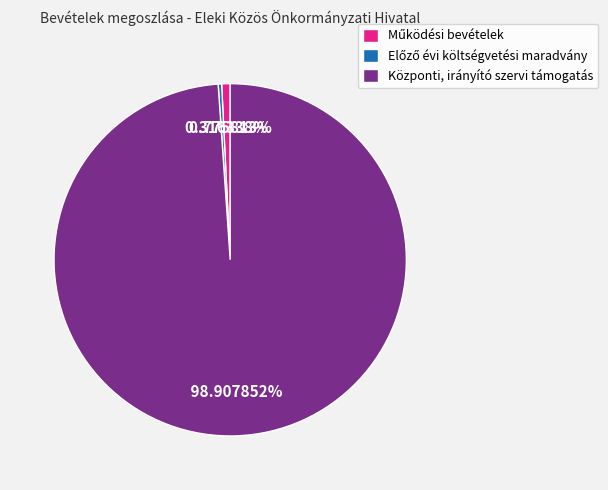

What is the largest slice in the pie chart?

Központi, irányító szervi támogatás